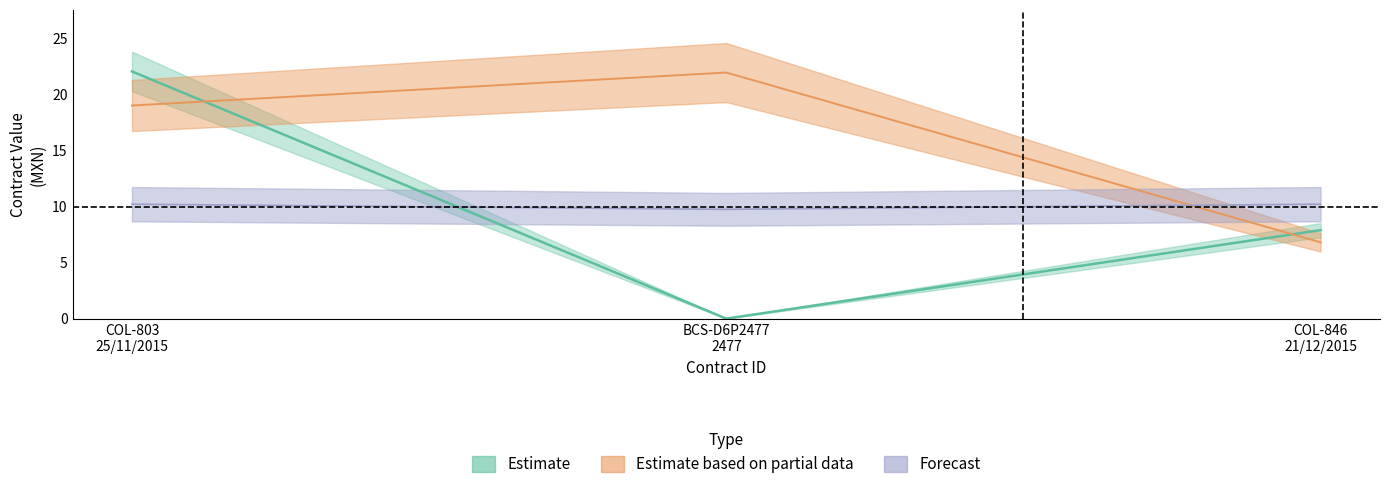

Which has a higher value, COL-846 21/12/2015 or COL-803 25/11/2015?

COL-803 25/11/2015